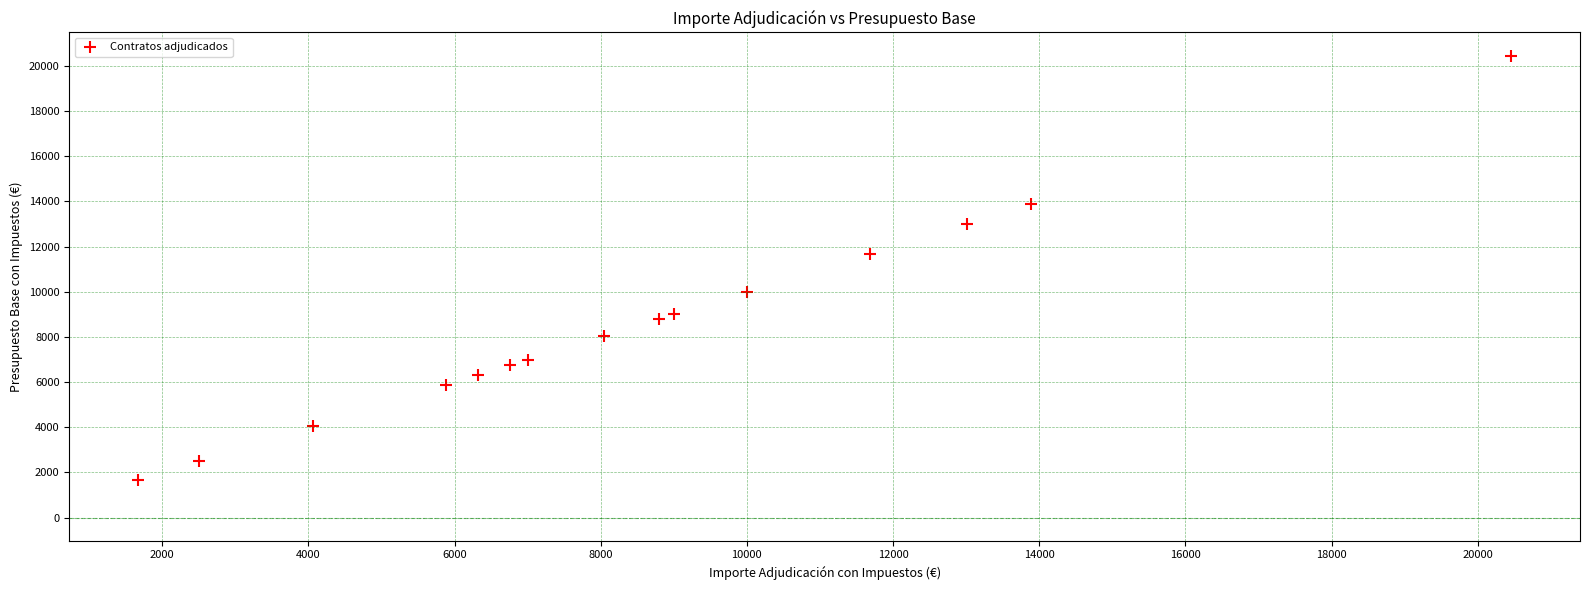

What Y value in the scatter plot is closest to 11064?

11690.8